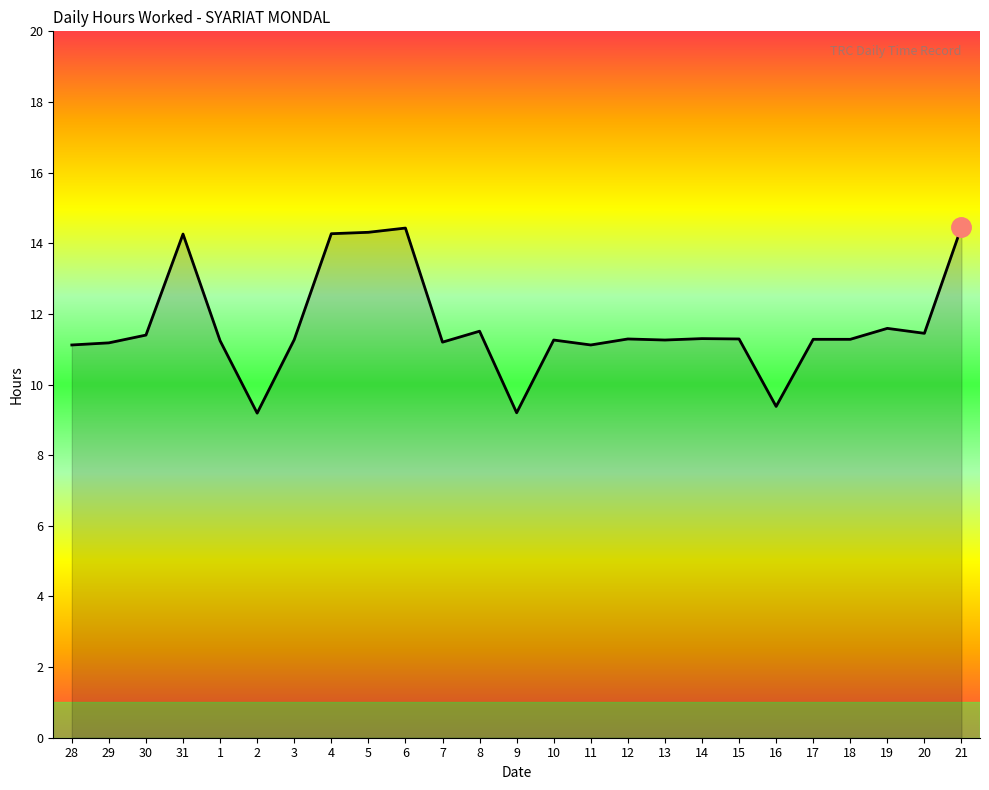

What position from the left is 2?

6